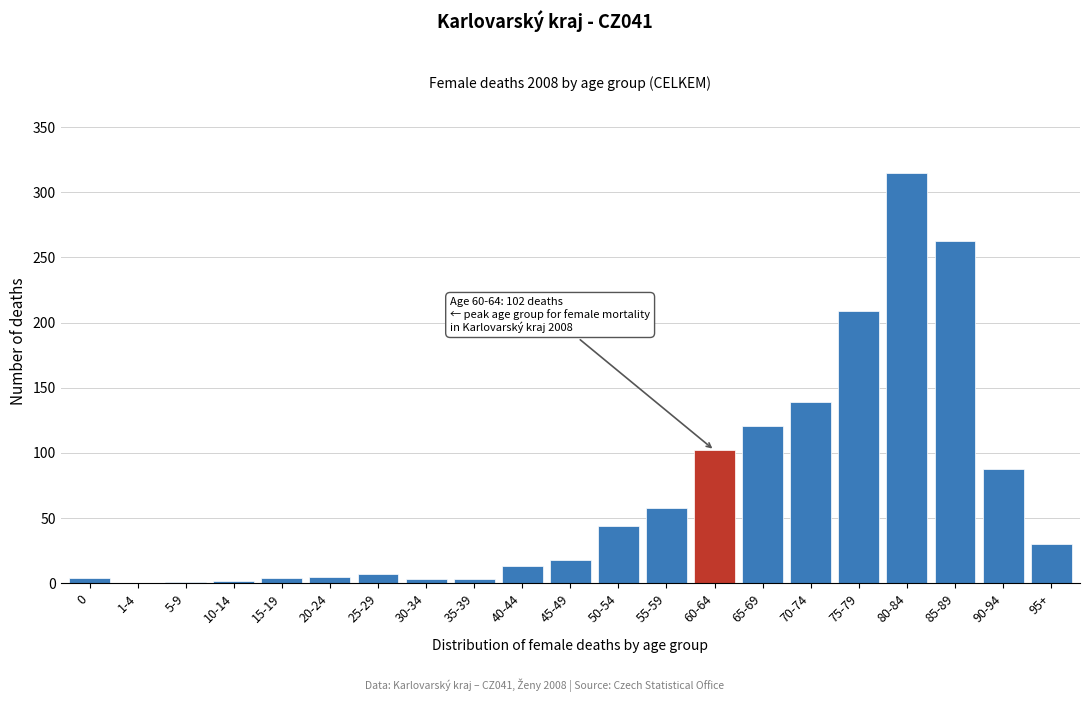

The chart shows a value of 2 at 10-14. True or false?

True